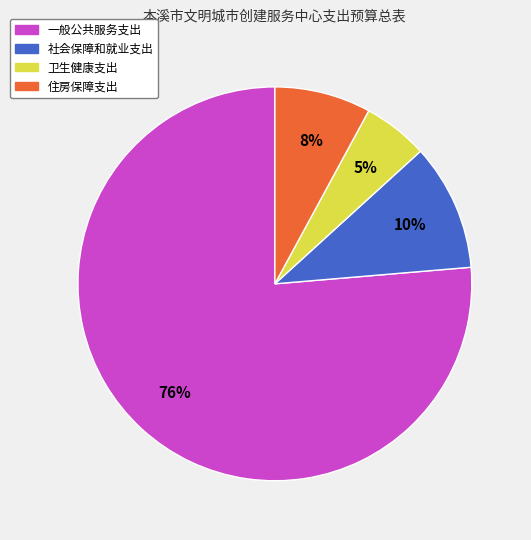

To the nearest percent, what percentage of the pie is 住房保障支出?

8%